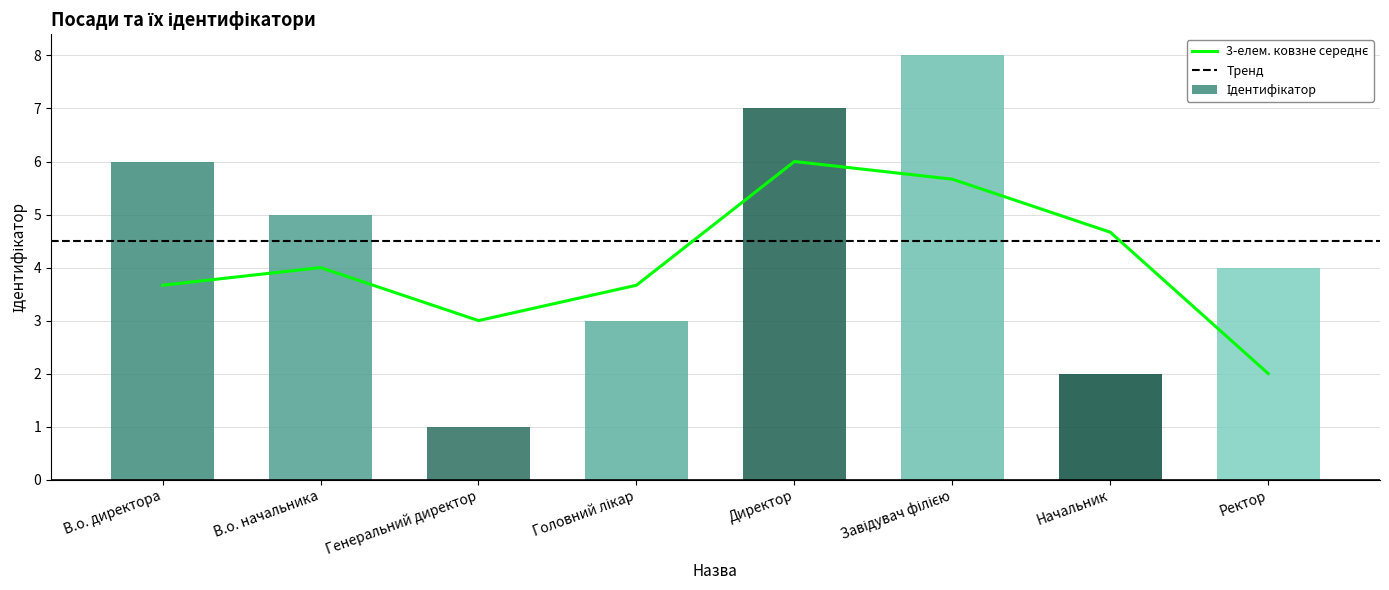

Rank the categories by value from highest to lowest.

Завідувач філією, Директор, В.о. директора, В.о. начальника, Ректор, Головний лікар, Начальник, Генеральний директор